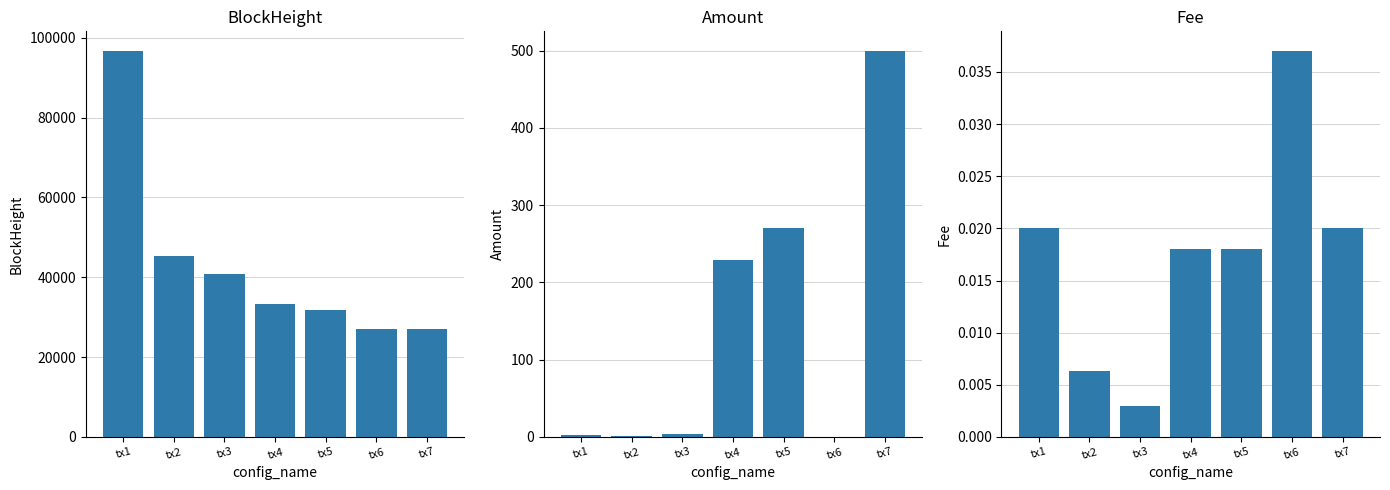

The value of BlockHeight at tx1 is 49466.3. True or false?

False